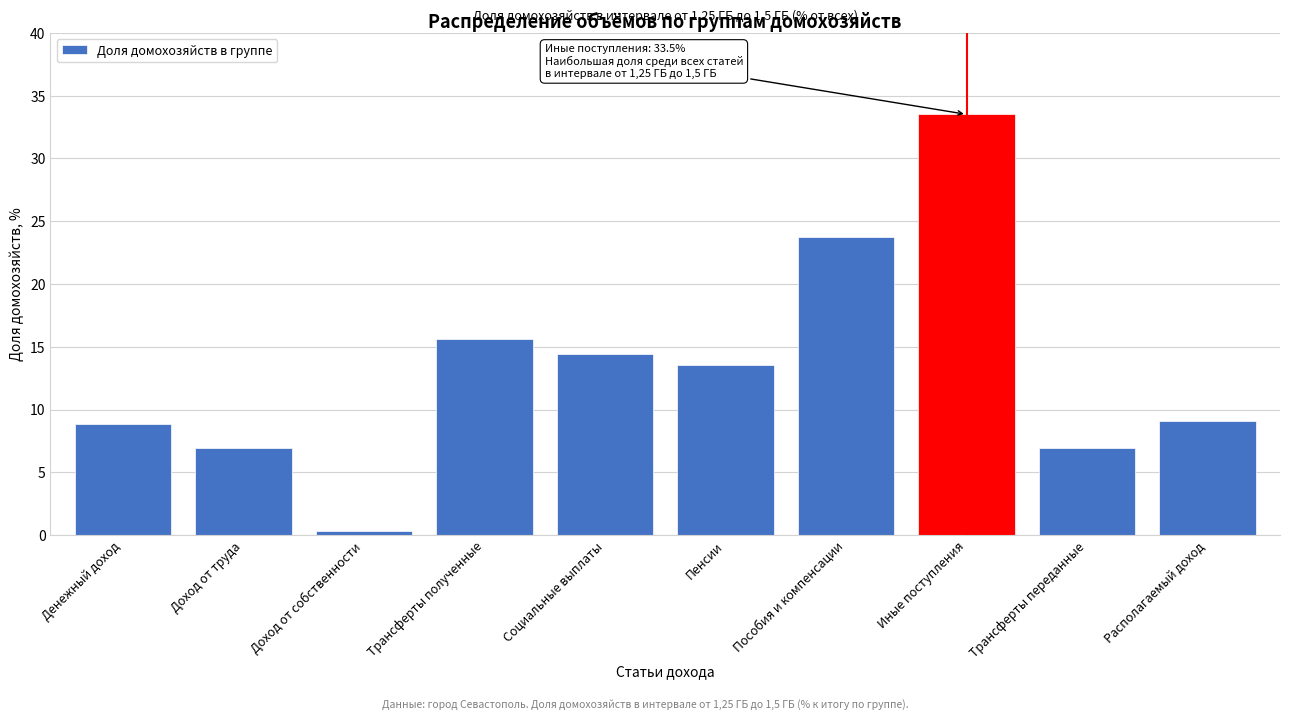

What is the change in value from Пенсии to Располагаемый доход?

-4.5